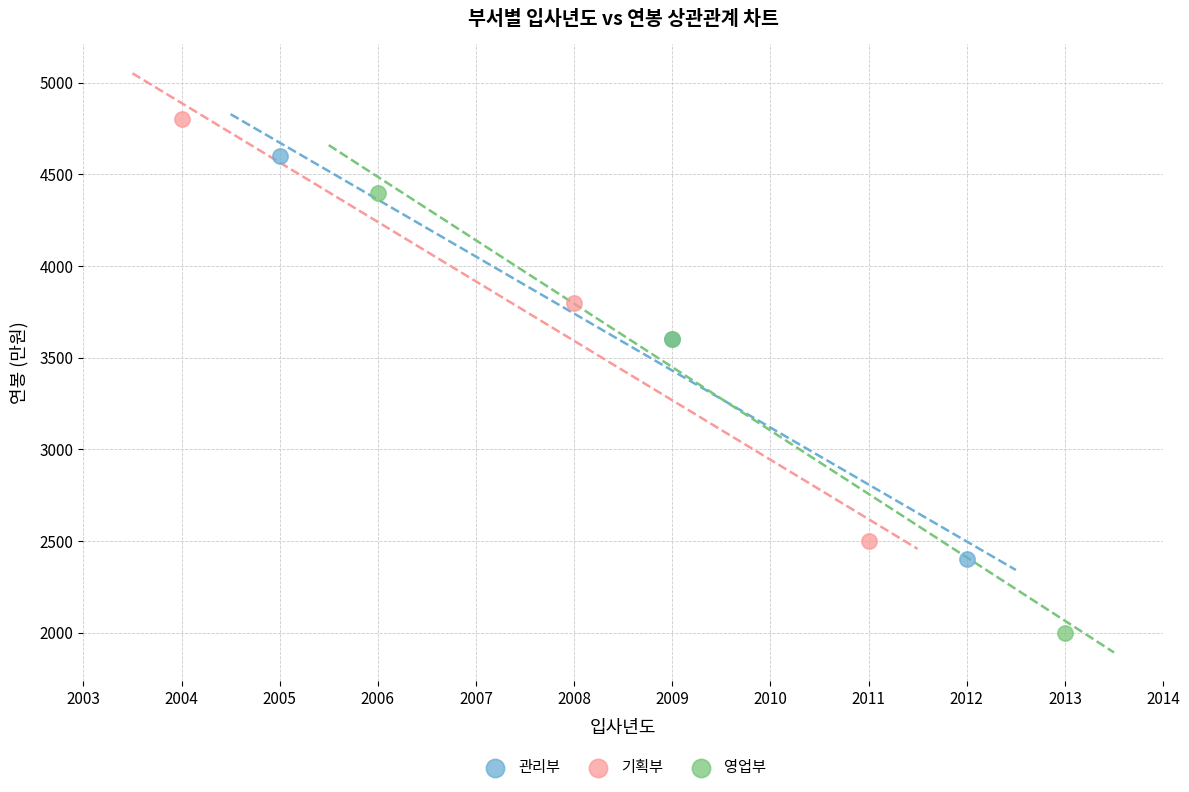

Which series contains the highest Y value?

기획부